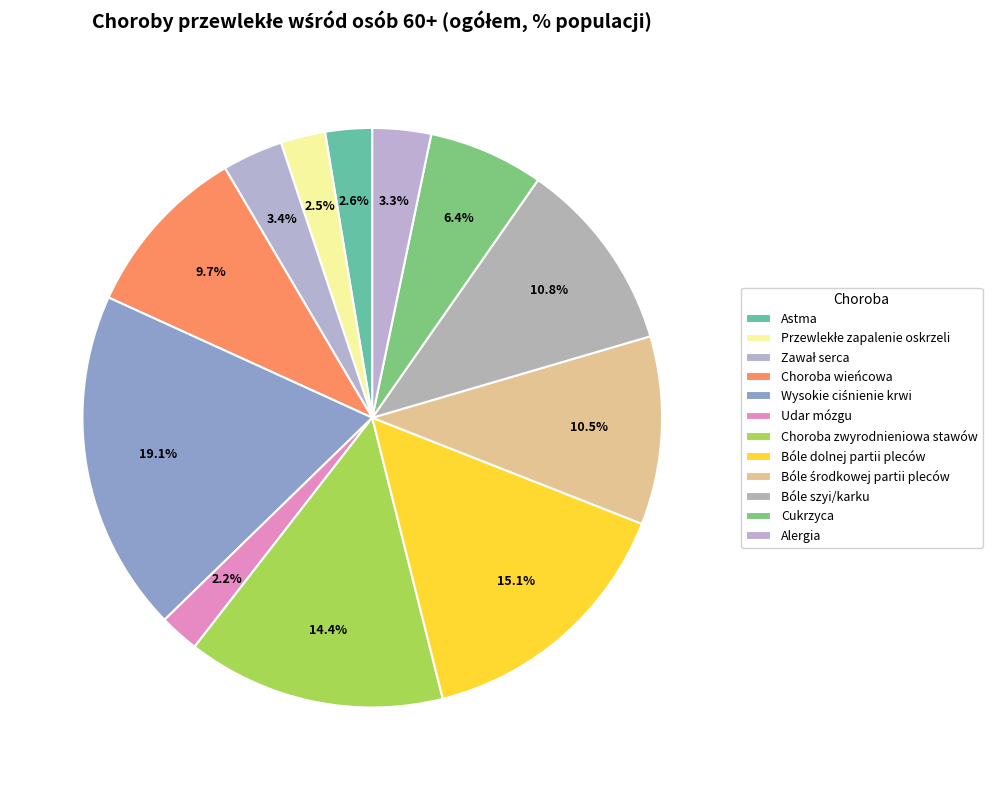

Count the number of slices in the pie.

12